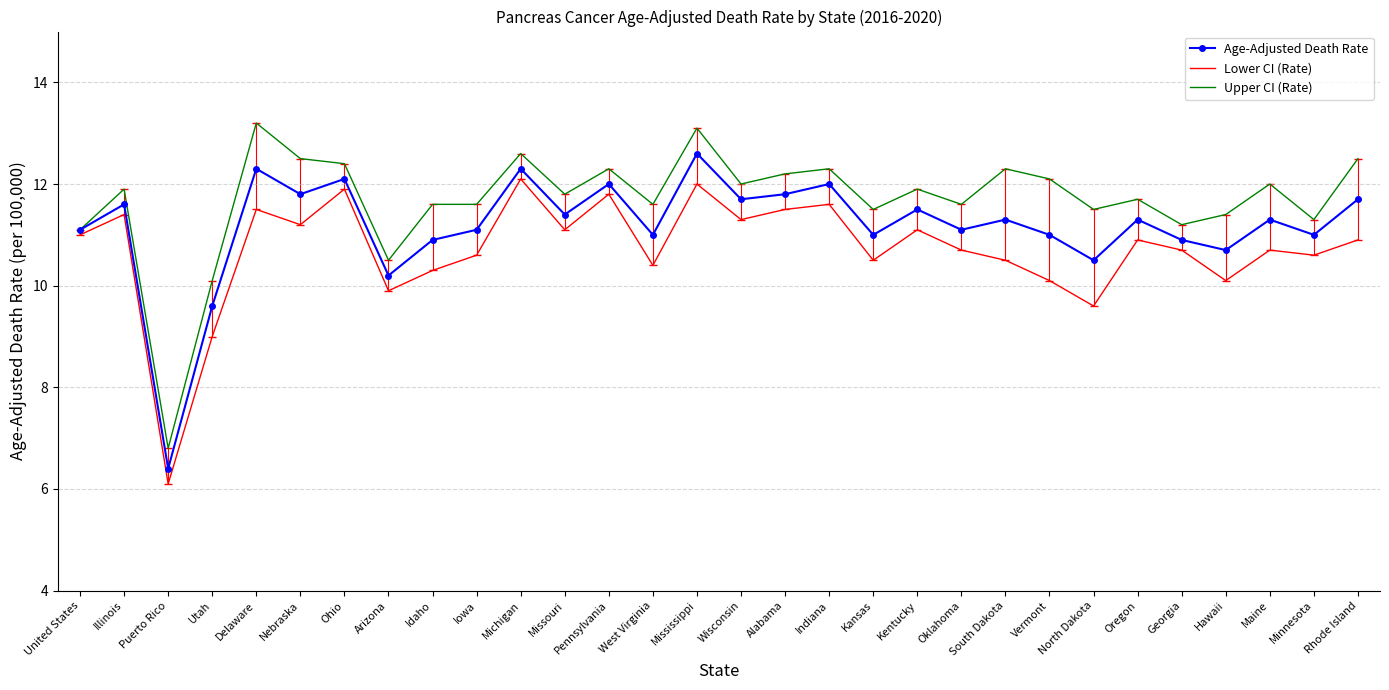

The Upper CI (Rate) series shows 15.7 at Utah. True or false?

False